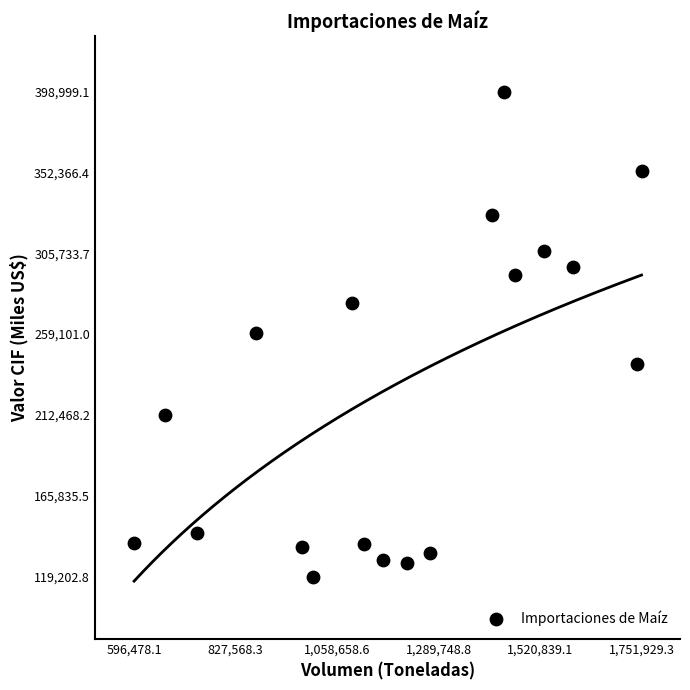

What is the range of X values (max minus min)?

1155451.2